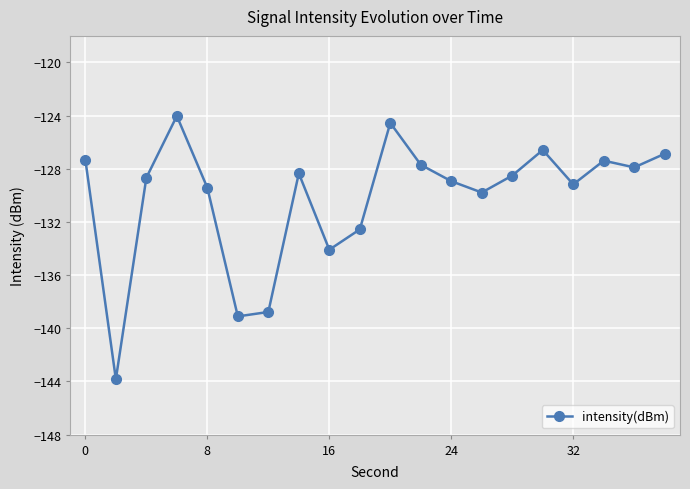

What is the maximum value shown in the chart?

-124.0